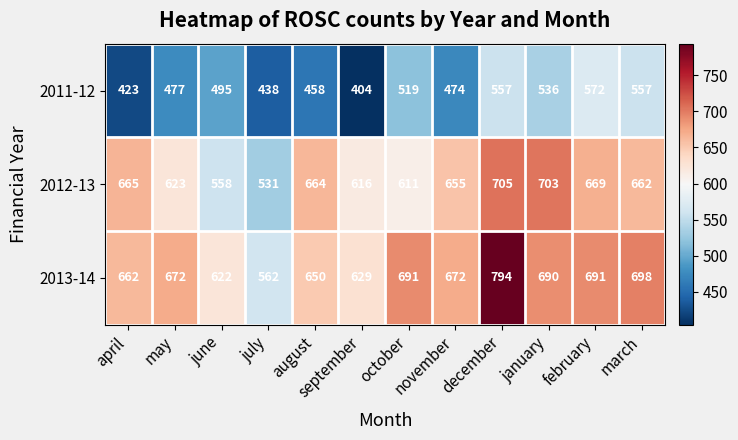

Which label corresponds to the smallest value in the chart?

september